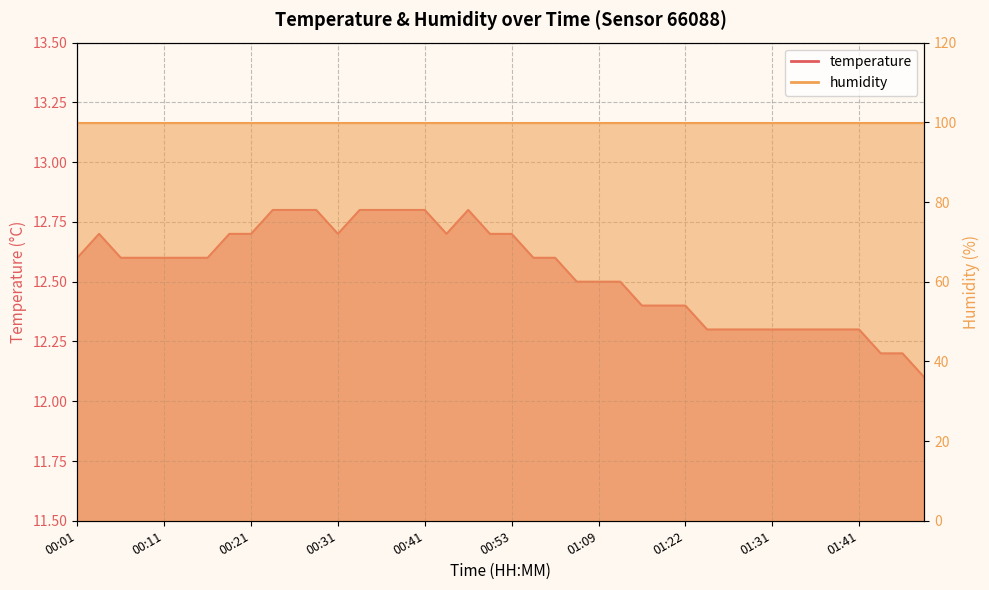

Approximately how many times larger is the value at 00:11 compared to 00:09?

1.0